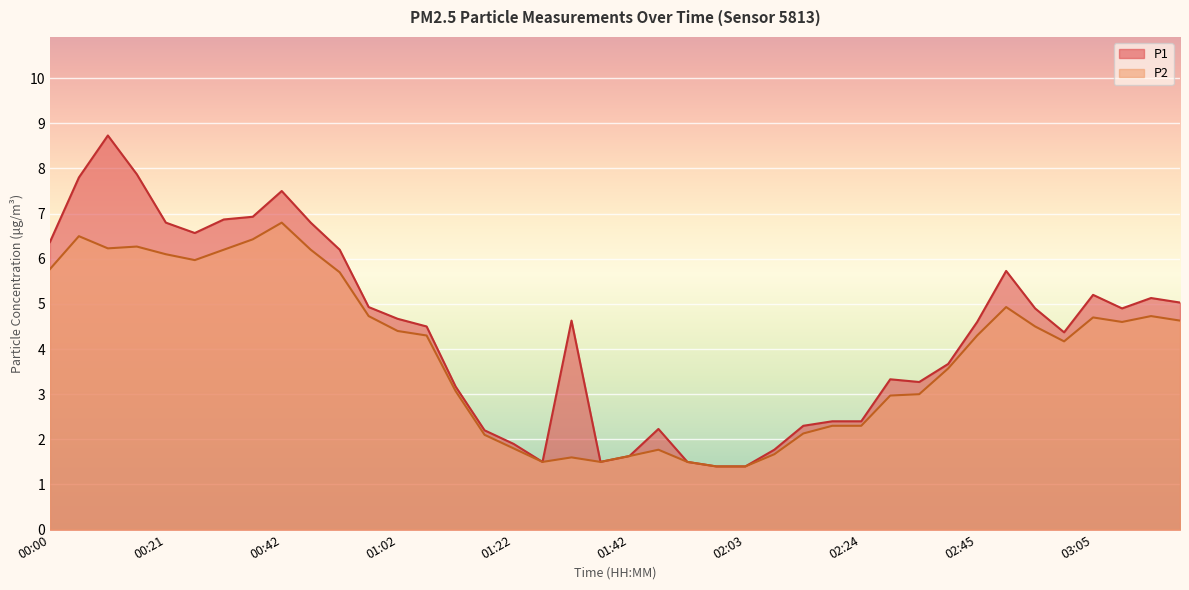

How many lines are shown in the chart?

2